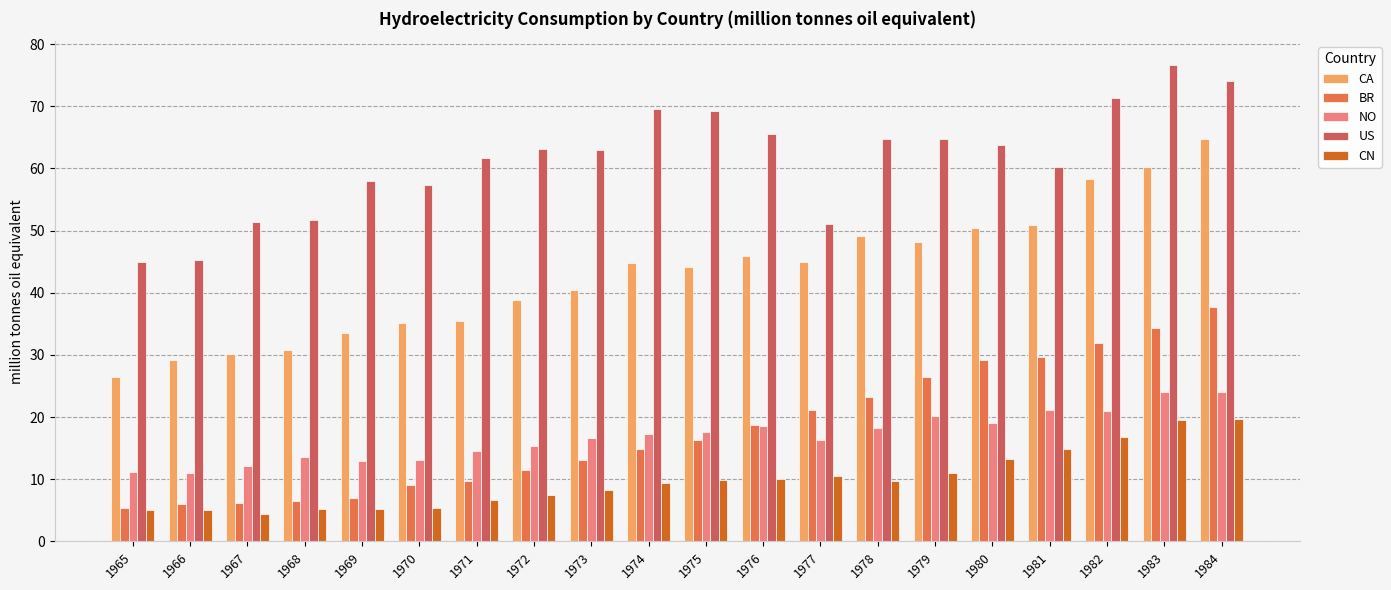

What is the average value of the US series?

61.4